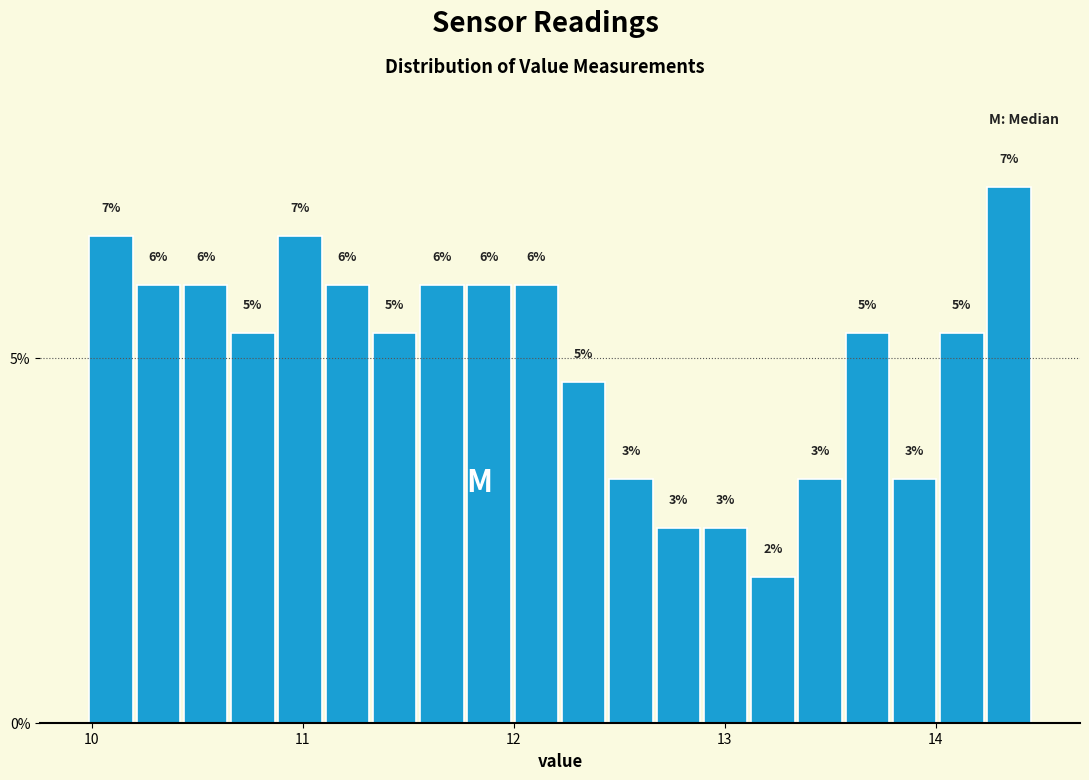

Read against the x-axis, roughly where is the centre of the tallest bar?

14.3